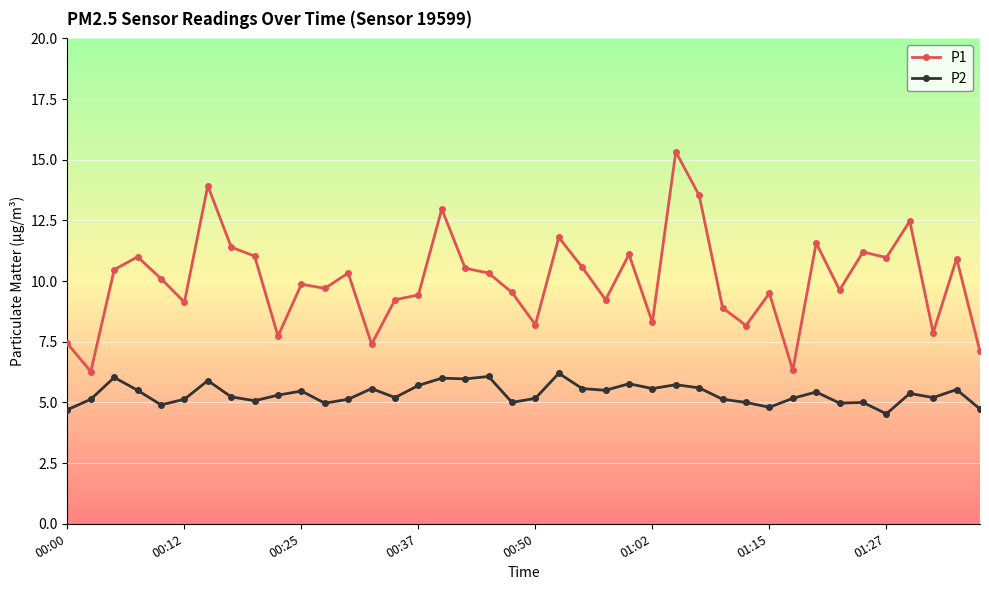

Does the chart display data point markers on the line(s)?

Yes